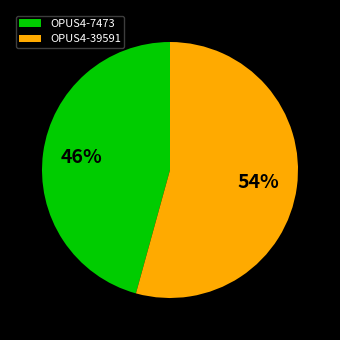

What percentage is the OPUS4-39591 slice, to the nearest percent?

54%